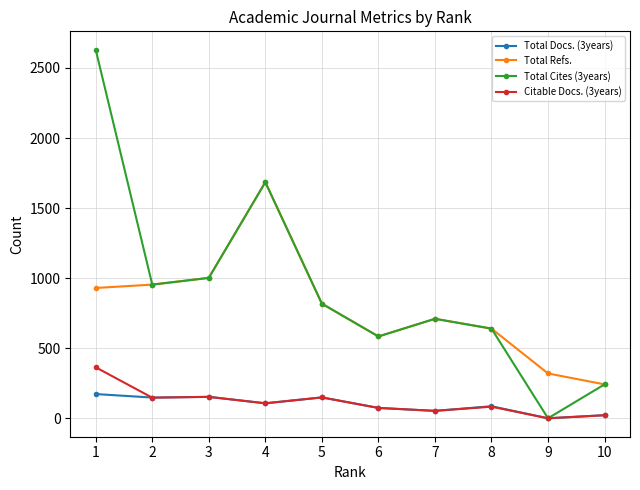

List the series in order of their peak value, highest first.

Total Cites (3years), Total Refs., Citable Docs. (3years), Total Docs. (3years)